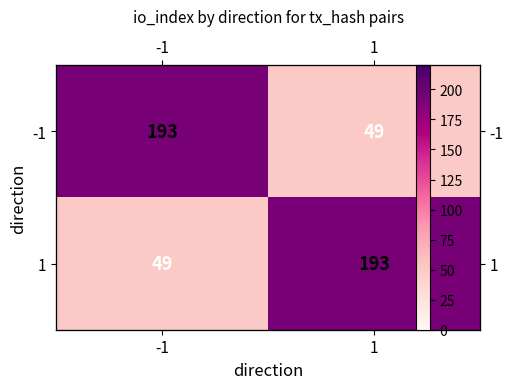

What is the spread (max minus min) of values at -1?

144